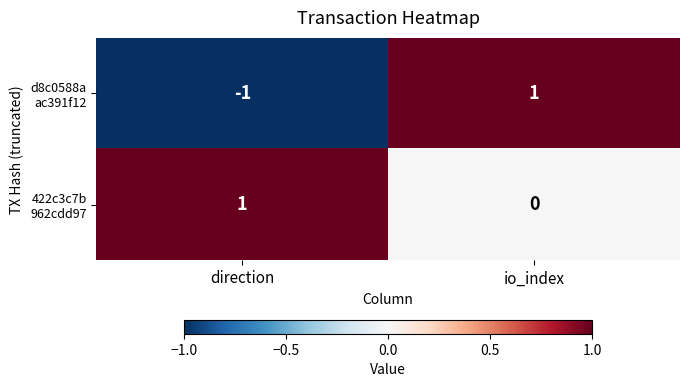

Which label corresponds to the smallest value in the chart?

direction